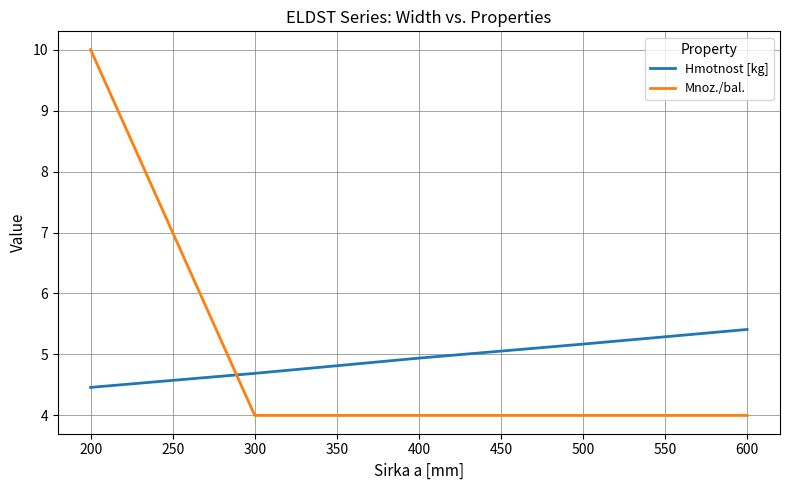

The value of Hmotnost [kg] at 600 is 1.5. True or false?

False